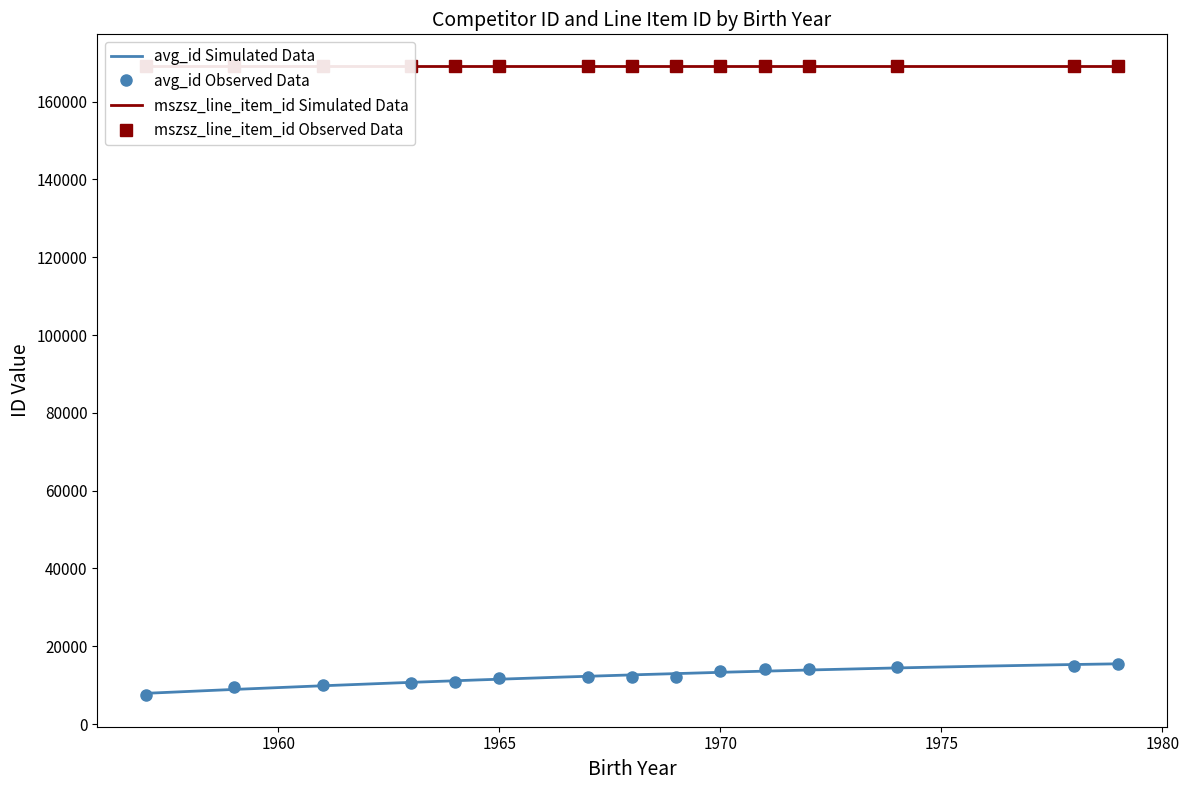

What is the value of the 12th point from the left?

14239